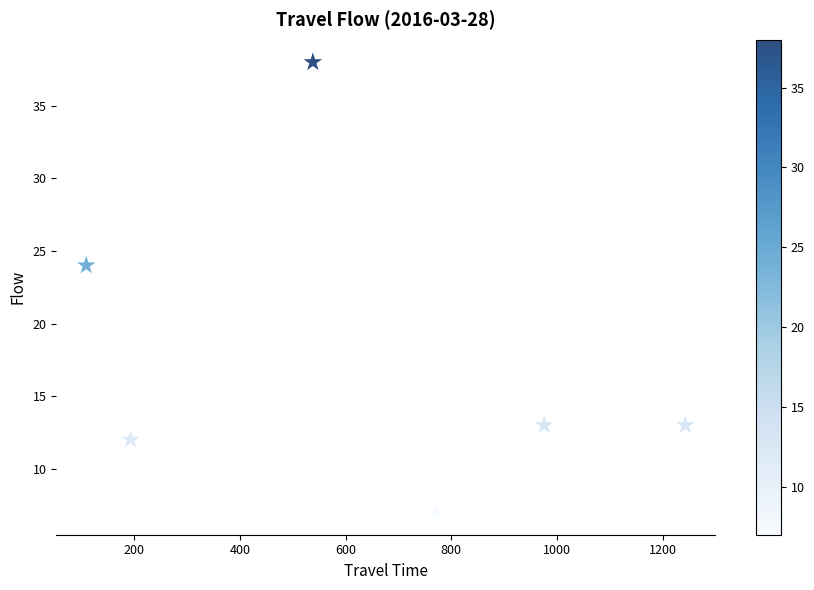

What is the range of X values (max minus min)?

1134